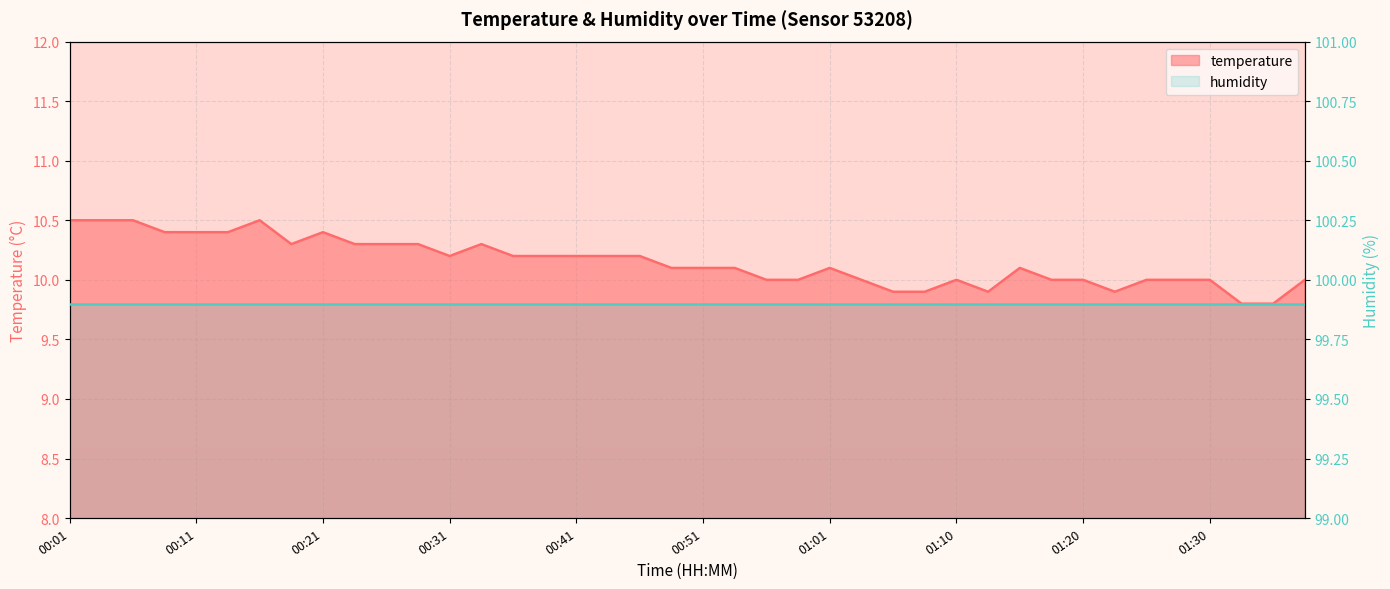

What is the sum of all values?

406.0